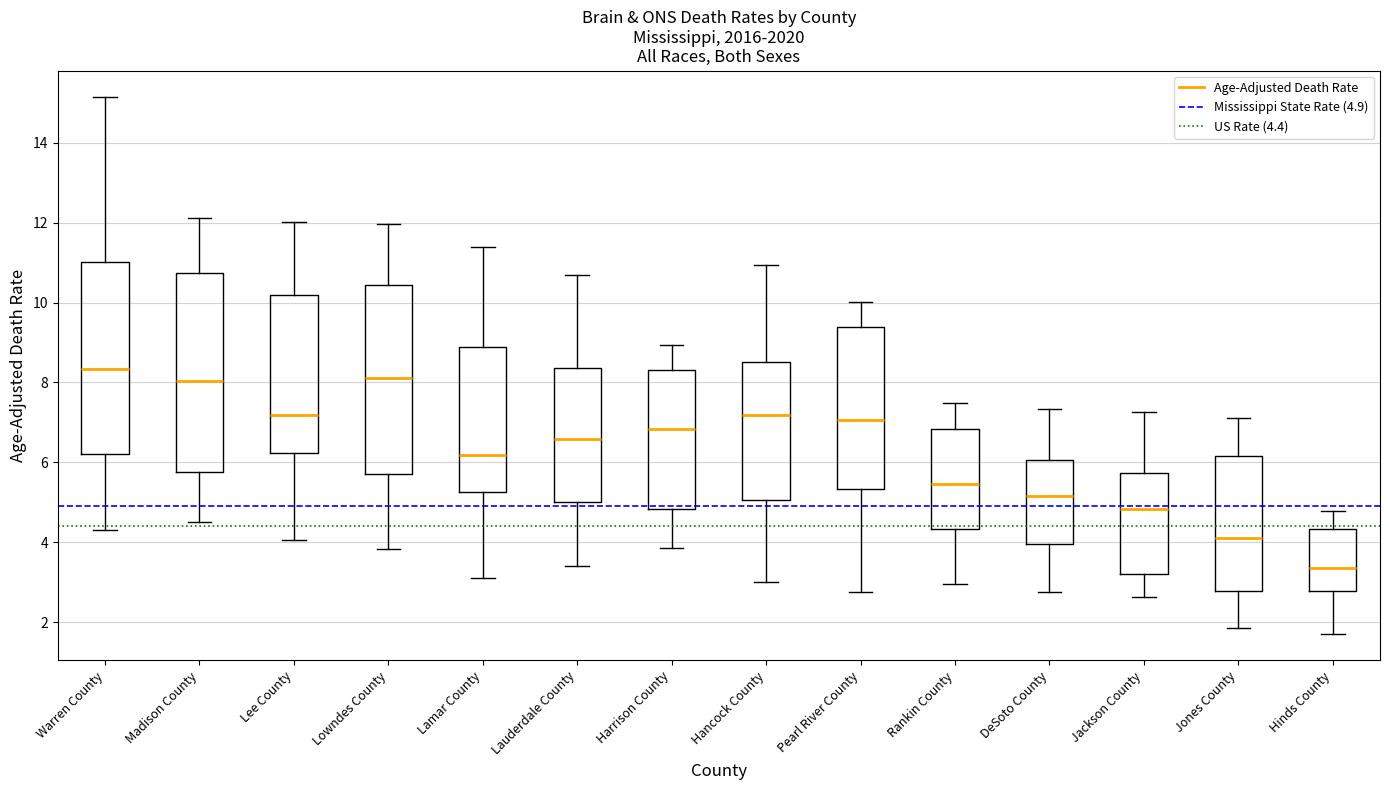

Reading left to right, read every box against the y-axis: the position of its median line, the range the box covers, and the ends of its whiskers. The values are not printed on the chart, so give them approximately, as read against the axis.

Warren County: median 8.4, box 6.2 to 11.0, whiskers 4.4 to 15.2
Madison County: median 8.0, box 5.8 to 10.8, whiskers 4.6 to 12.2
Lee County: median 7.2, box 6.2 to 10.2, whiskers 4.0 to 12.0
Lowndes County: median 8.2, box 5.8 to 10.4, whiskers 3.8 to 12.0
Lamar County: median 6.2, box 5.2 to 8.8, whiskers 3.0 to 11.4
Lauderdale County: median 6.6, box 5.0 to 8.4, whiskers 3.4 to 10.6
Harrison County: median 6.8, box 4.8 to 8.2, whiskers 3.8 to 9.0
Hancock County: median 7.2, box 5.0 to 8.6, whiskers 3.0 to 11.0
Pearl River County: median 7.0, box 5.4 to 9.4, whiskers 2.8 to 10.0
Rankin County: median 5.4, box 4.4 to 6.8, whiskers 3.0 to 7.4
DeSoto County: median 5.2, box 4.0 to 6.0, whiskers 2.8 to 7.4
Jackson County: median 4.8, box 3.2 to 5.8, whiskers 2.6 to 7.2
Jones County: median 4.2, box 2.8 to 6.2, whiskers 1.8 to 7.2
Hinds County: median 3.4, box 2.8 to 4.4, whiskers 1.8 to 4.8